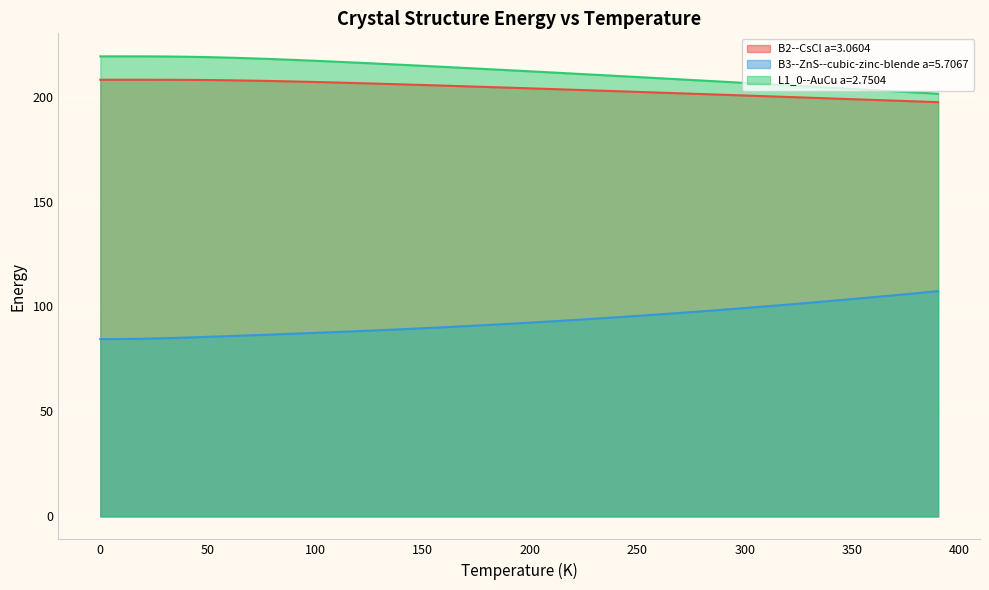

What is the spread (max minus min) of values at 330.0?

103.0